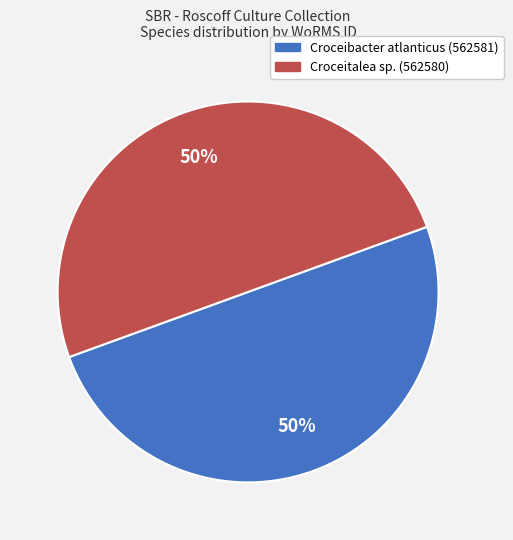

Count the number of slices in the pie.

2